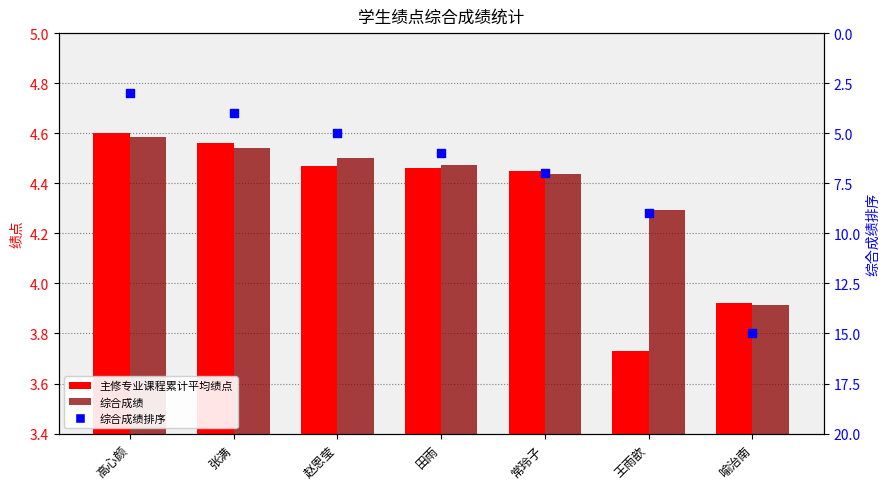

At how many categories does at least one series exceed 9?

1